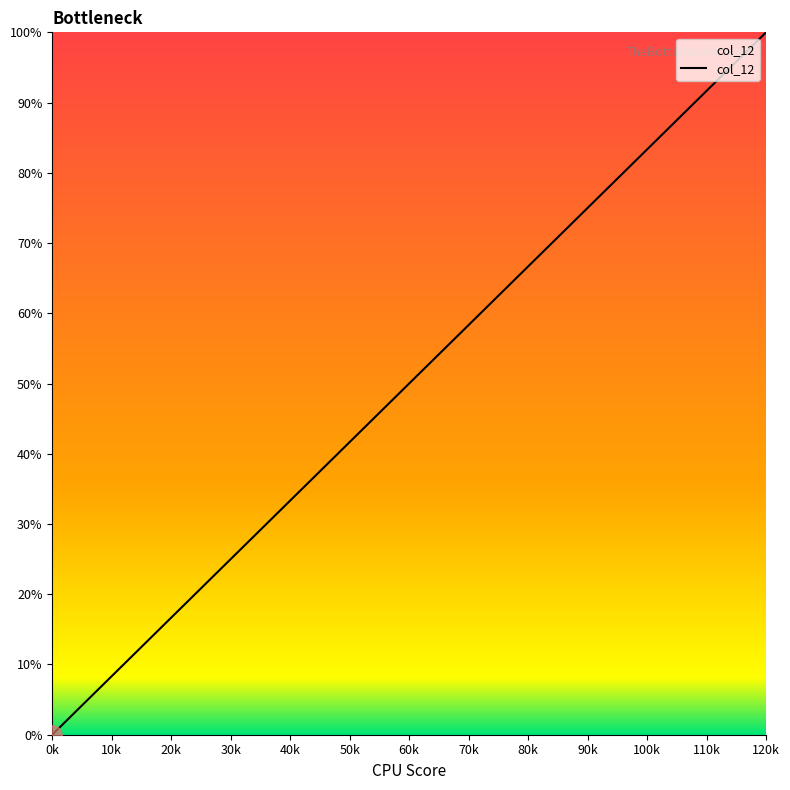

Does the chart have visible grid lines?

No